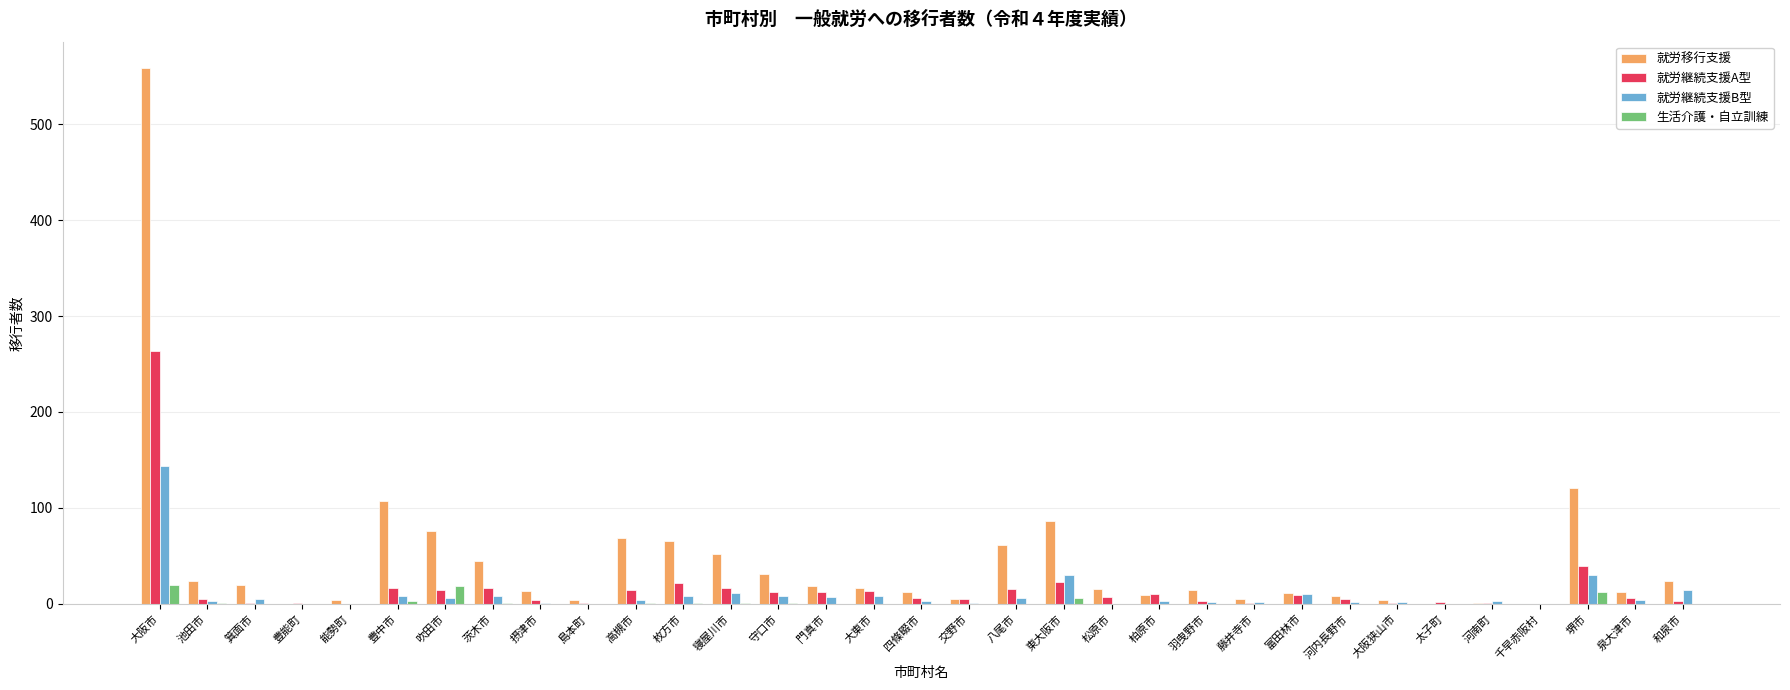

What is the highest value of the 就労移行支援 series?

558